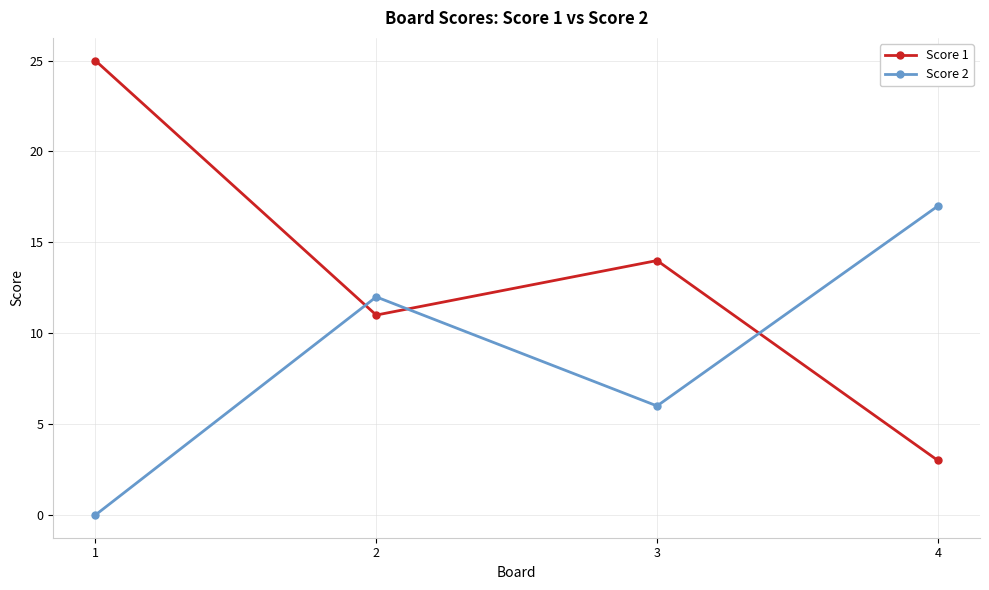

How many series are shown in this chart?

2